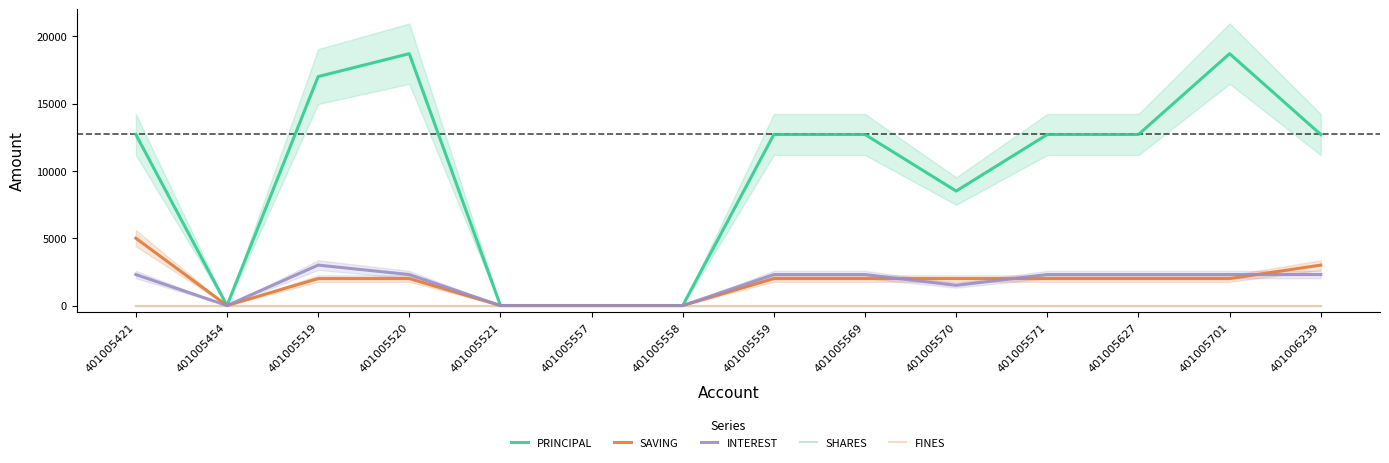

How many data points does each series have?

14